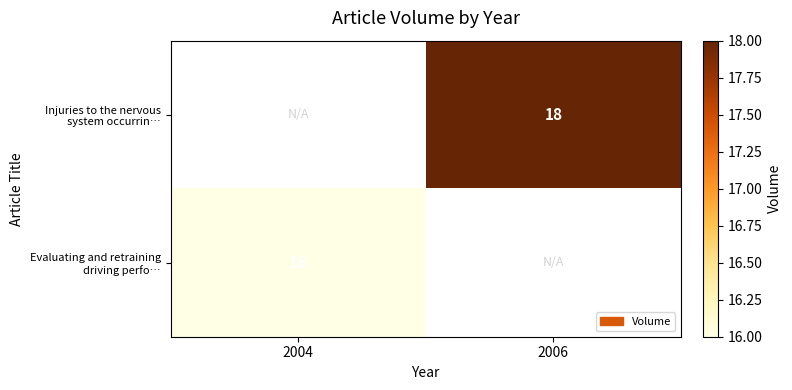

How many Injuries to the nervous system occurrin… values are between 0 and 18?

2